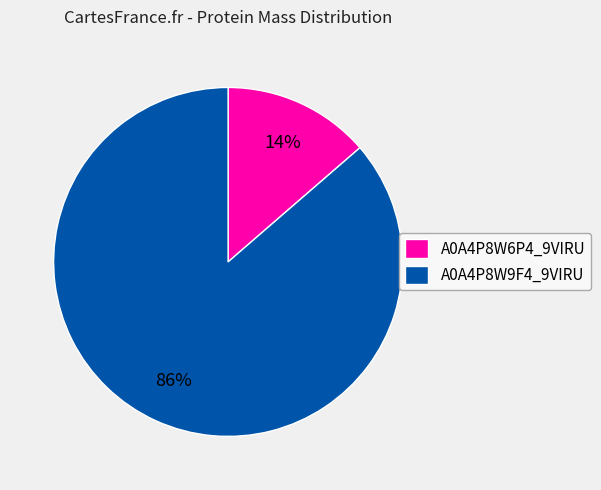

Between A0A4P8W6P4_9VIRU and A0A4P8W9F4_9VIRU, which is larger?

A0A4P8W9F4_9VIRU